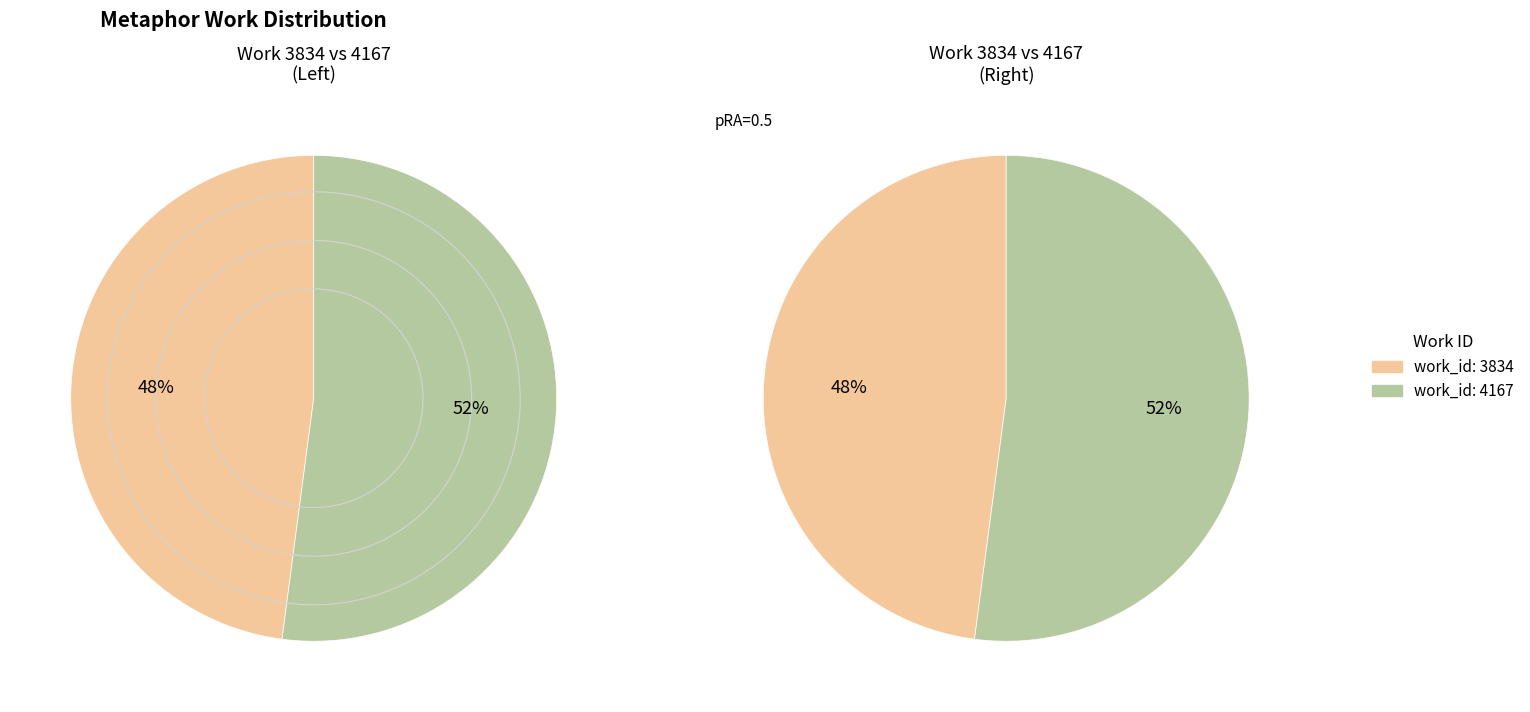

What is the majority slice?

work_id: 4167